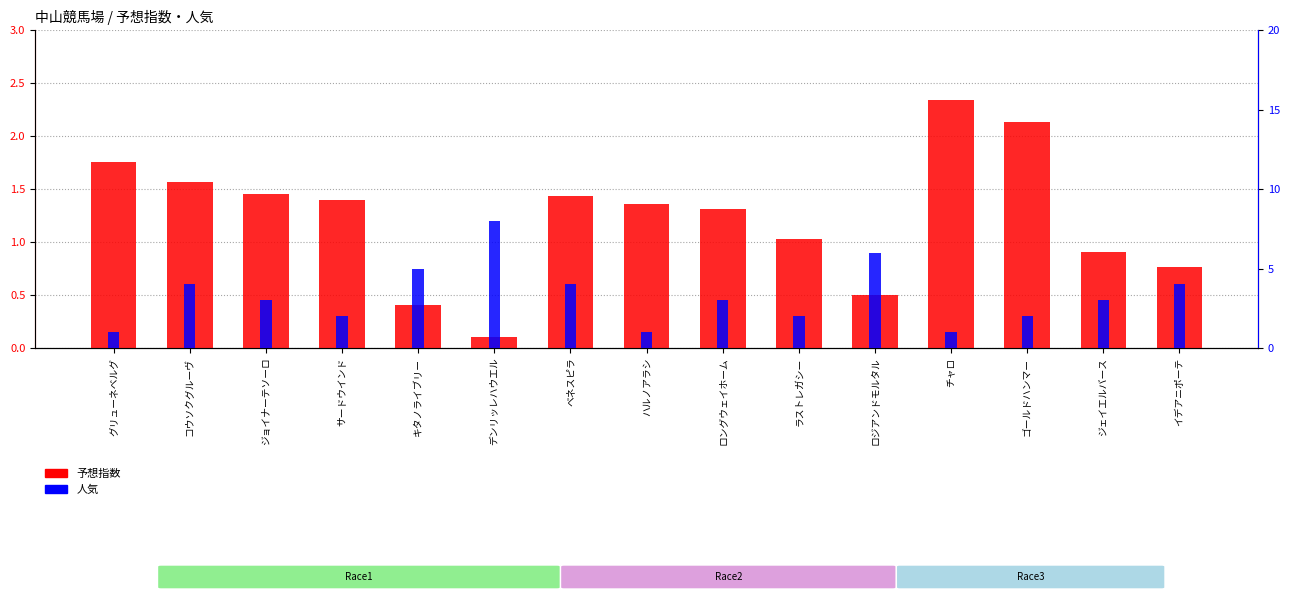

Which series has the largest total across all categories?

人気